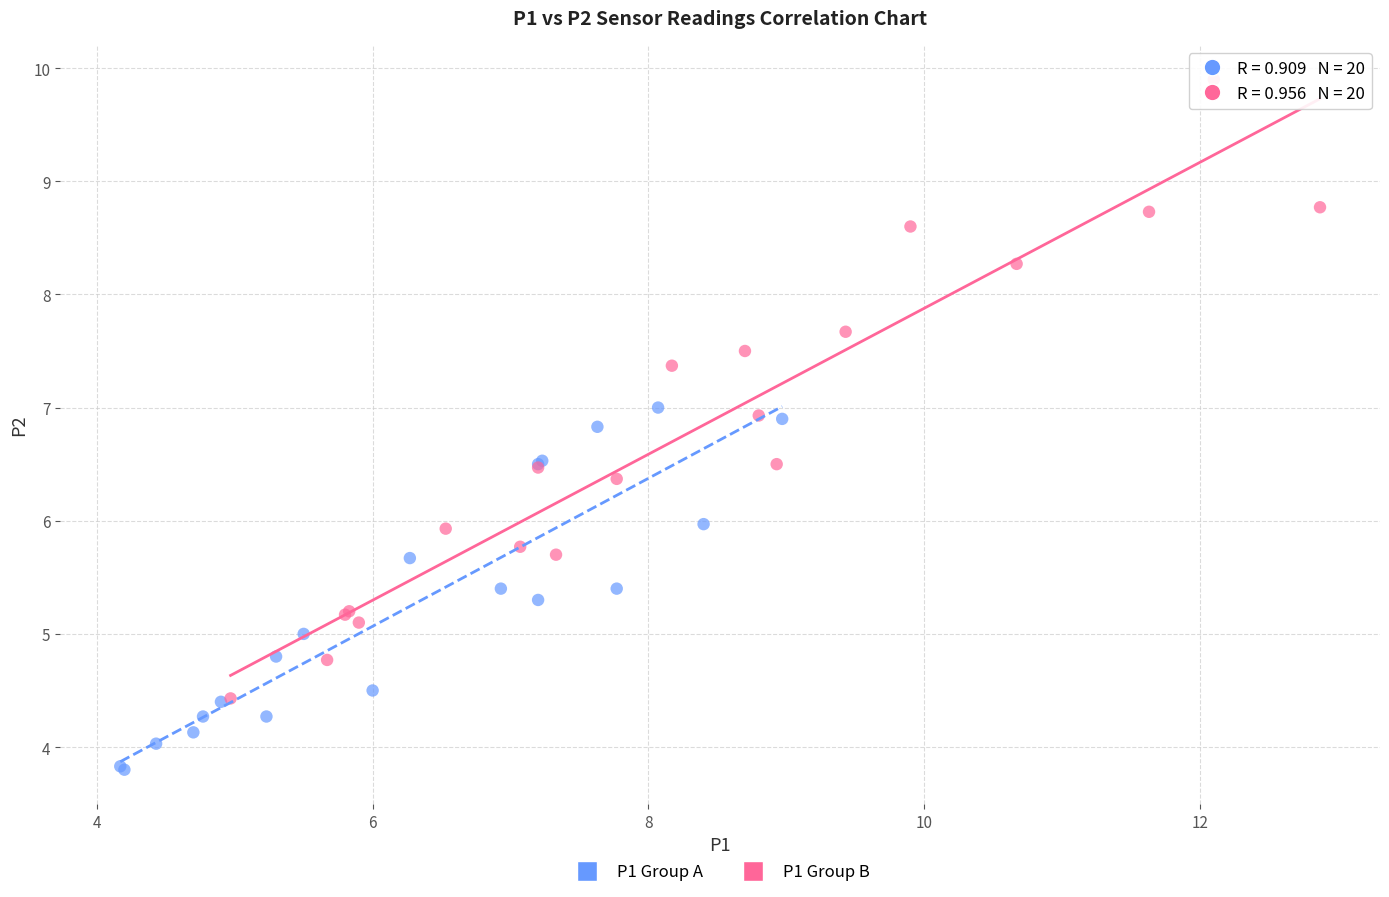

Which series reaches the minimum Y coordinate?

P1 Group A